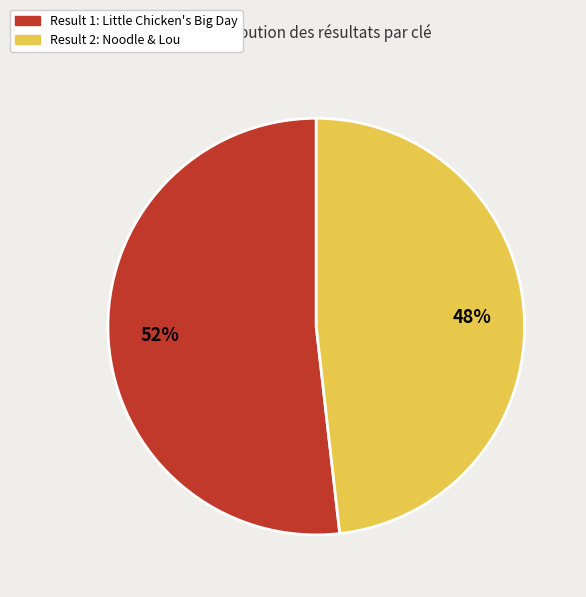

To the nearest percent, what is the difference between the largest and smallest slice percentages?

4%